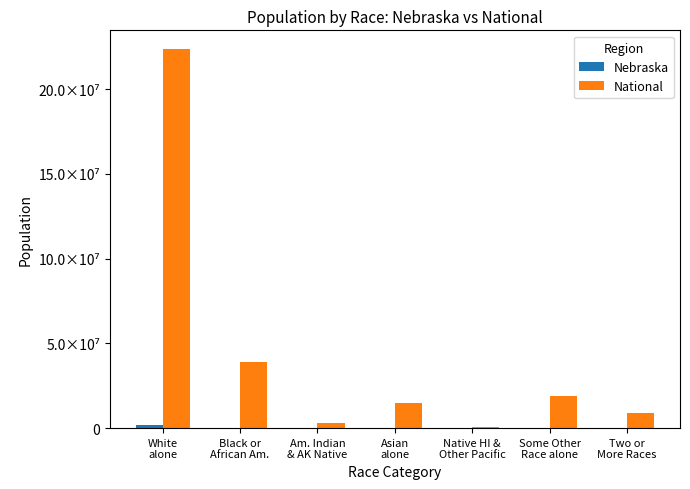

What is the average value of the National series?

44106505